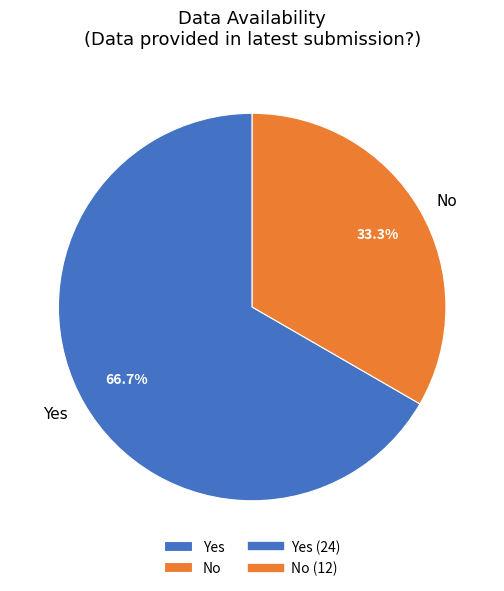

What is the majority slice?

Yes